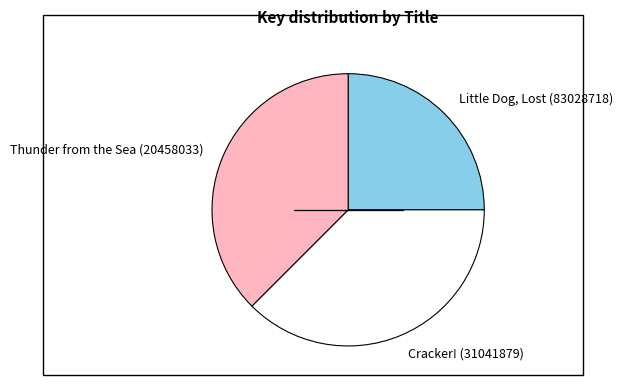

Which category has the smallest portion of the pie?

Little Dog, Lost (83028718)